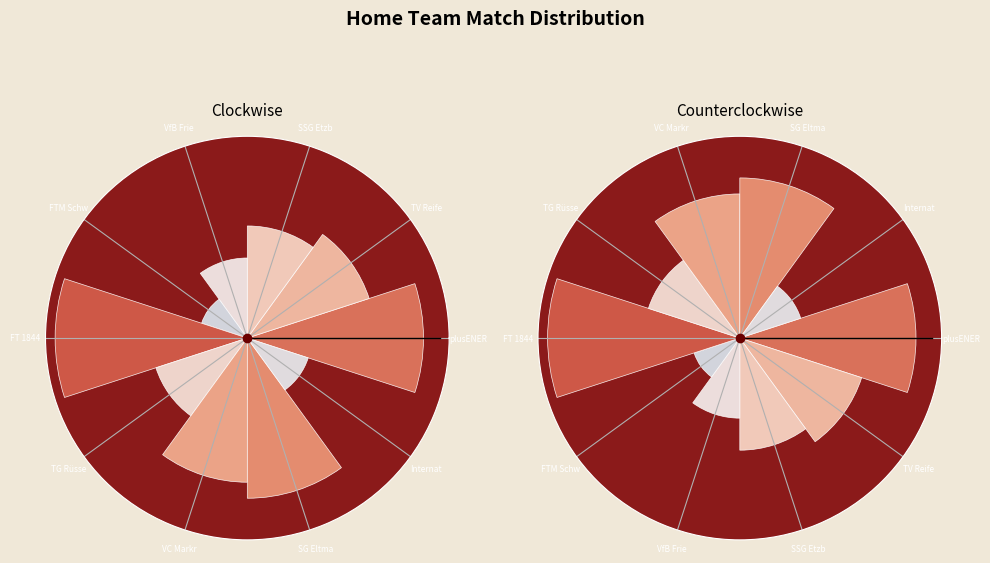

To the nearest percent, what is the difference between the FTM Schwabing and TV Reifen Ritter Biedenkopf slice percentages?

10%